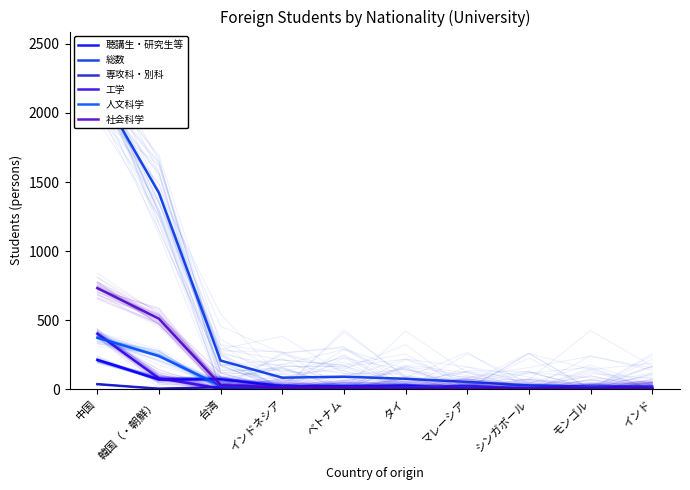

How many data points does each series have?

10